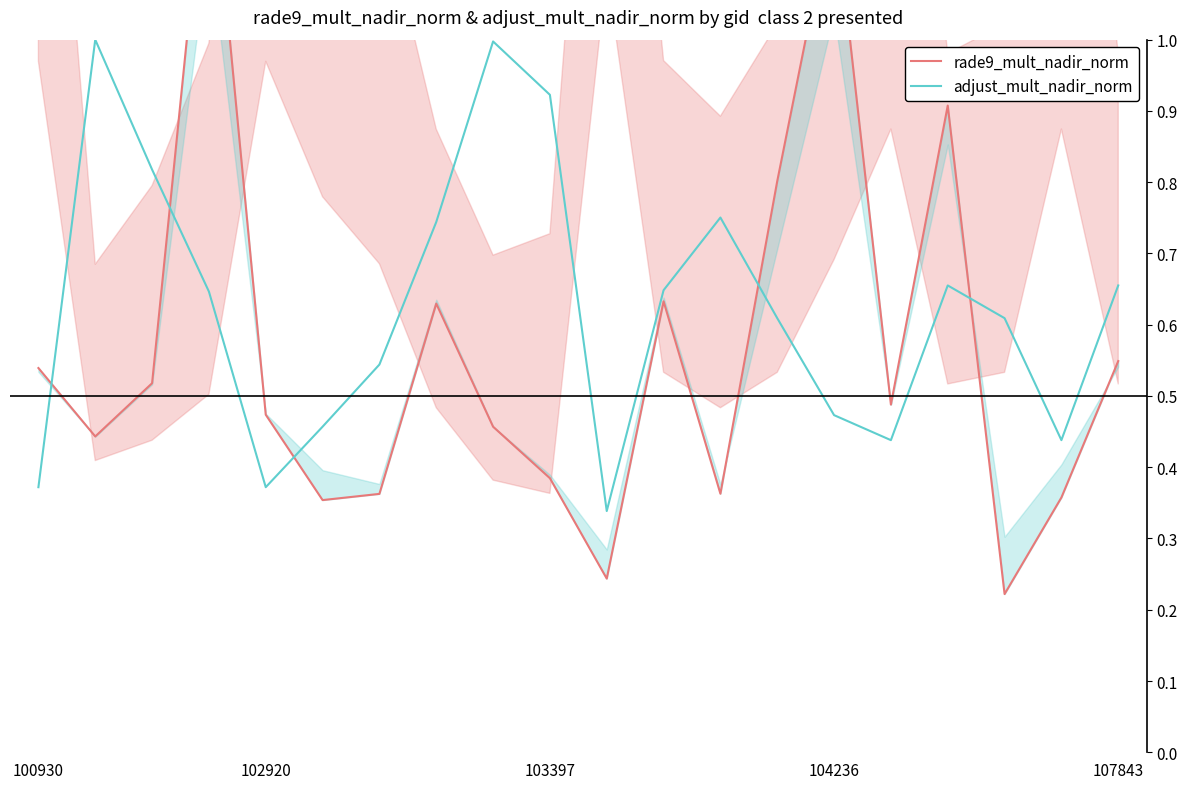

Between 104236 and 107843, which is larger?

104236